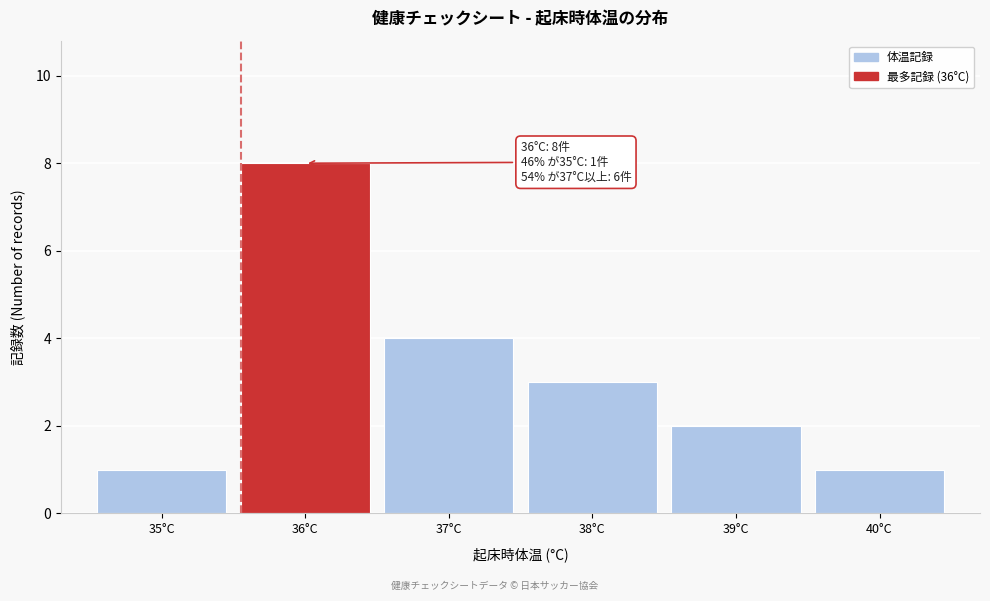

Reading left to right, what are all the values shown in this chart?

1	8	4	3	2	1